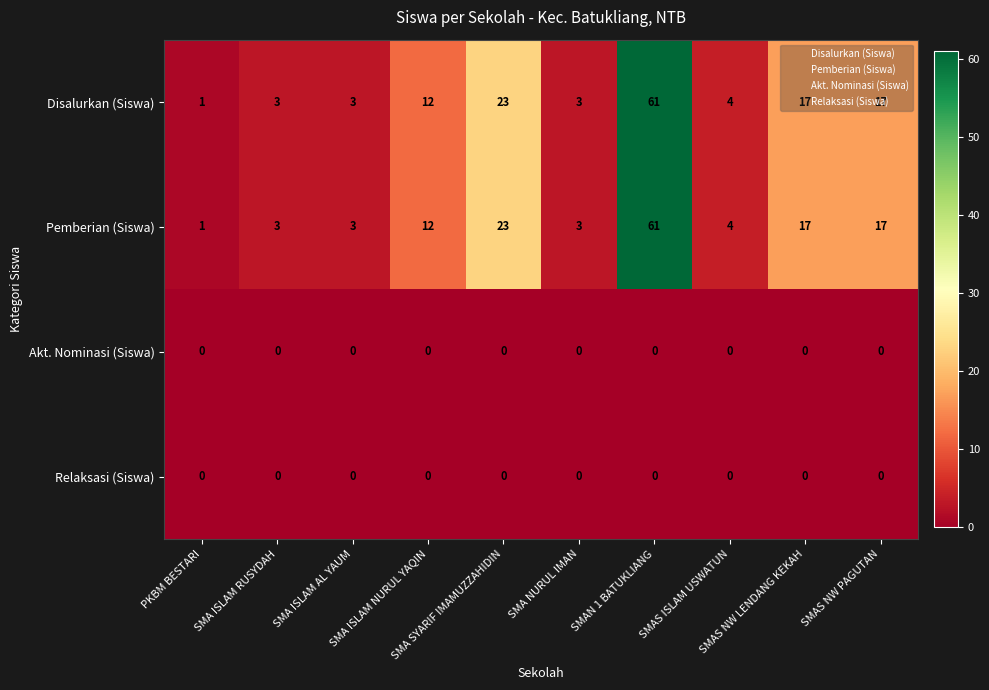

What is the greatest value displayed?

61